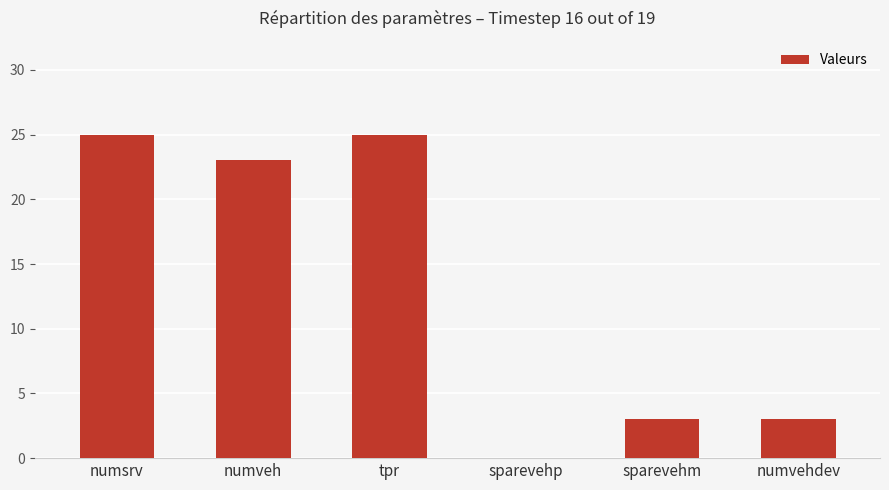

The value at numveh is 5. True or false?

False